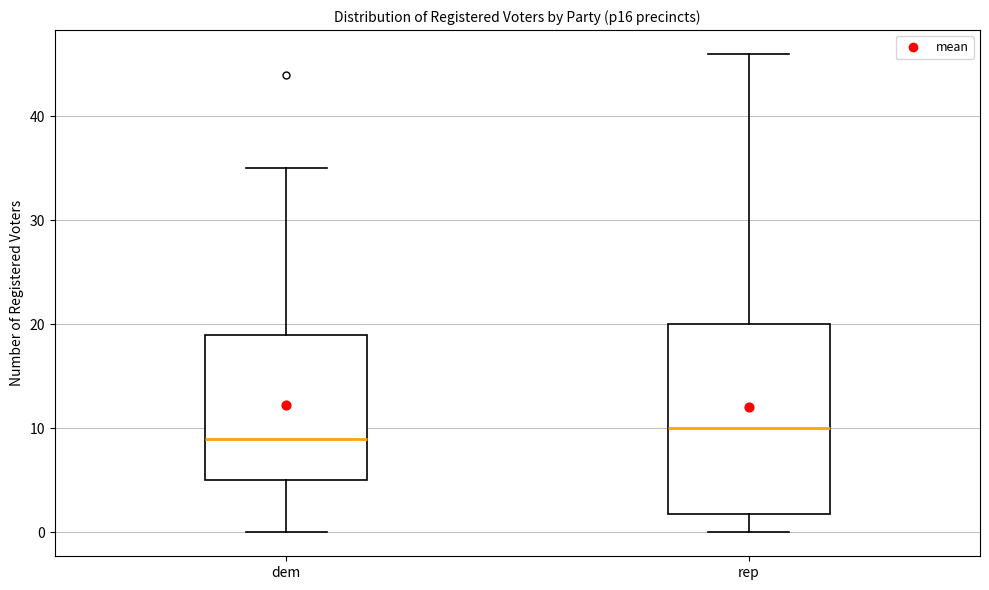

Reading left to right, read every box against the y-axis: the position of its median line, the range the box covers, and the ends of its whiskers. The values are not printed on the chart, so give them approximately, as read against the axis.

dem: median 9, box 5 to 19, whiskers 0 to 35
rep: median 10, box 2 to 20, whiskers 0 to 46